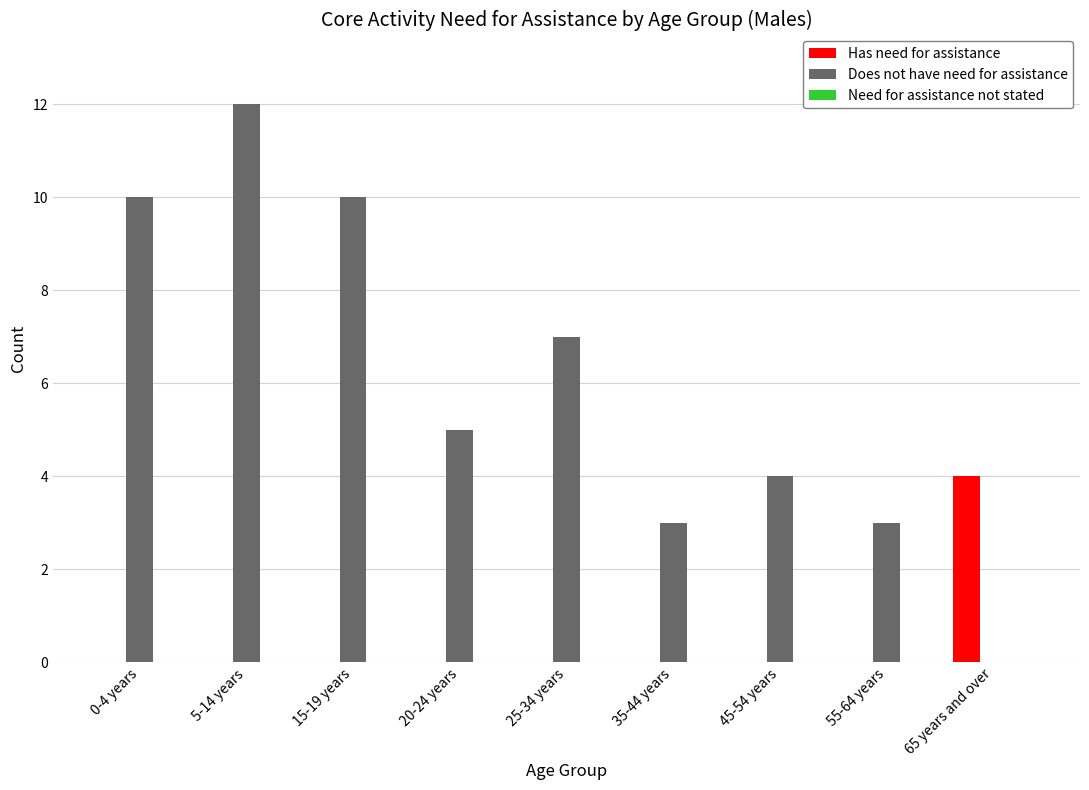

Are the bars horizontal?

No